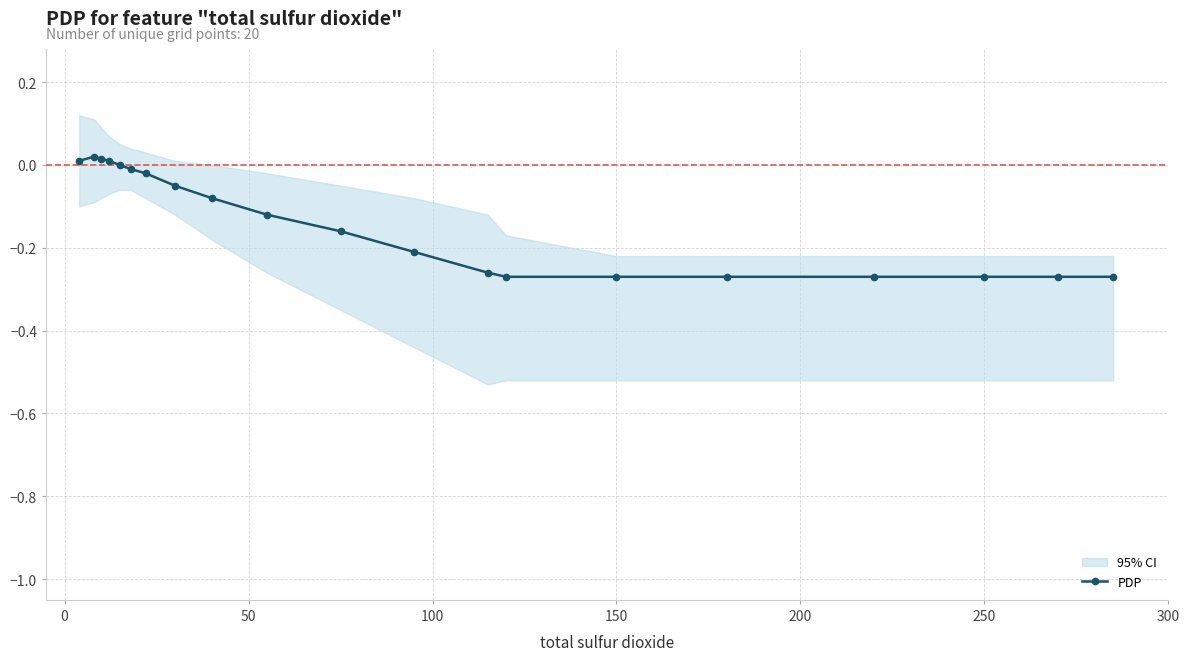

The PDP series shows -0.4 at 250. True or false?

False